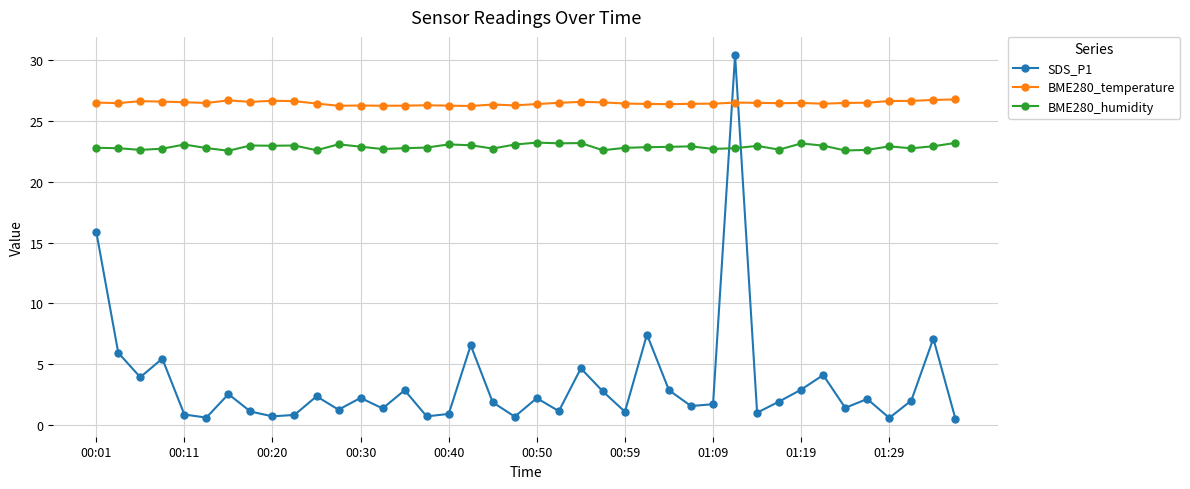

How many categories are shown in the chart?

40